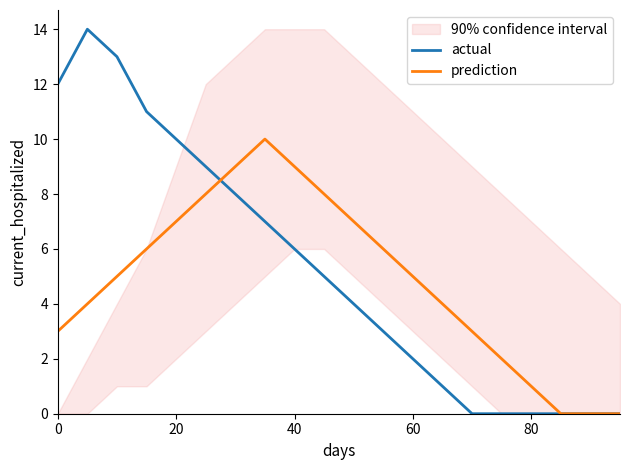

What is the highest value of the prediction series?

10